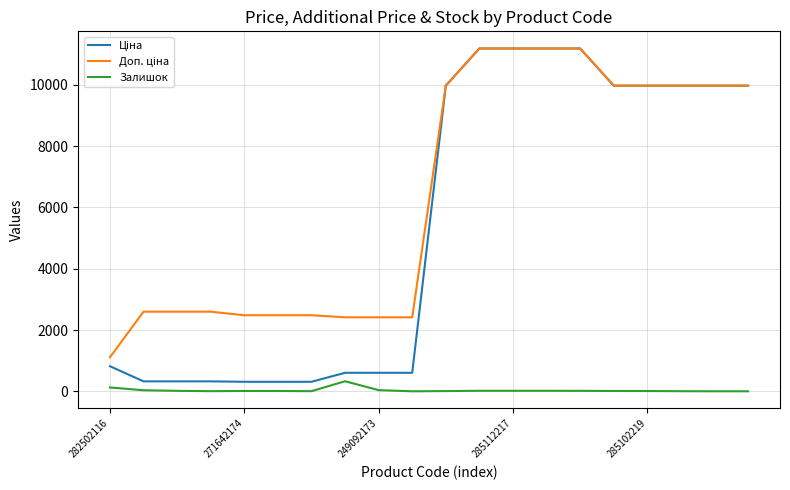

How many lines are shown in the chart?

3